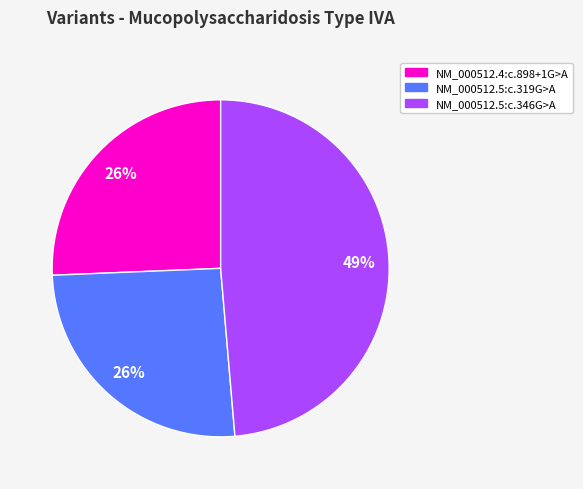

Is there a majority slice in this chart?

No